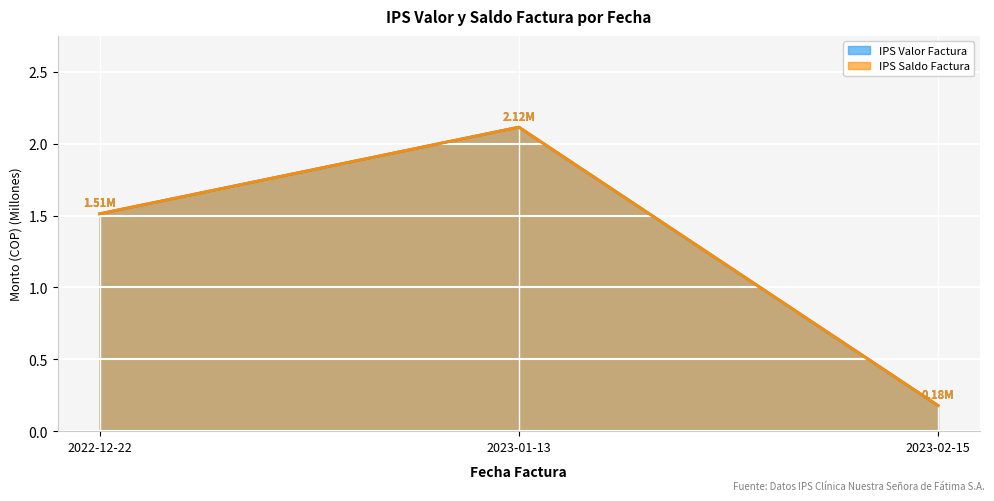

How many lines are shown in the chart?

2